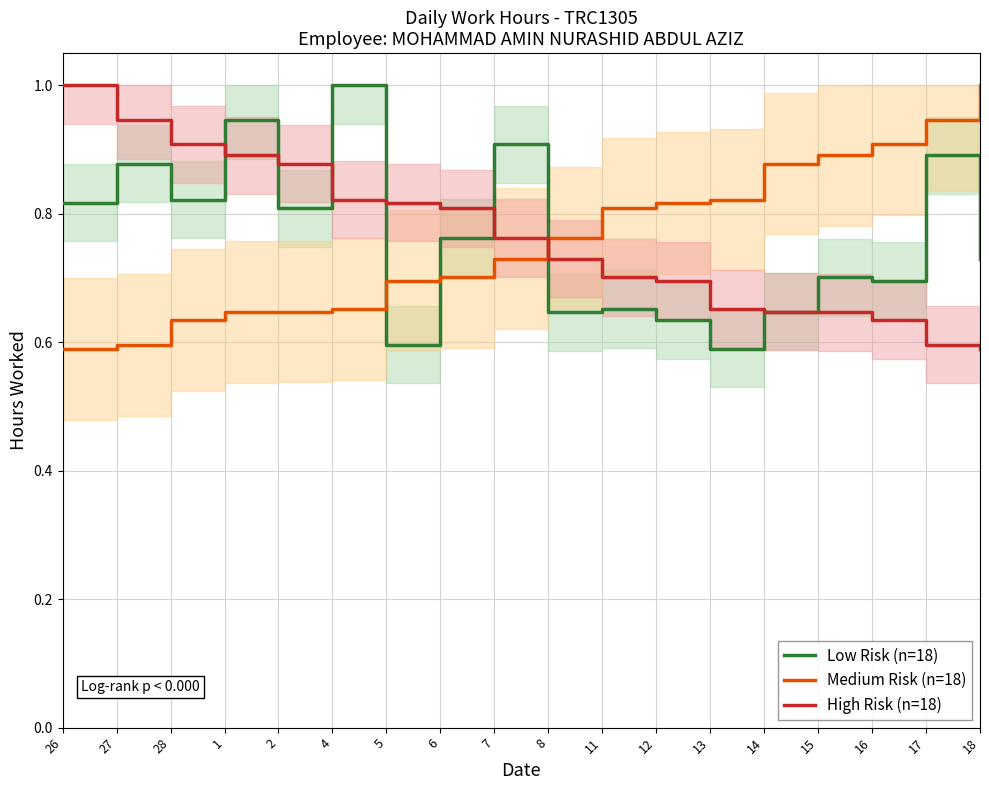

How many intersections are there between Medium Risk (n=18) and Low Risk (n=18)?

3